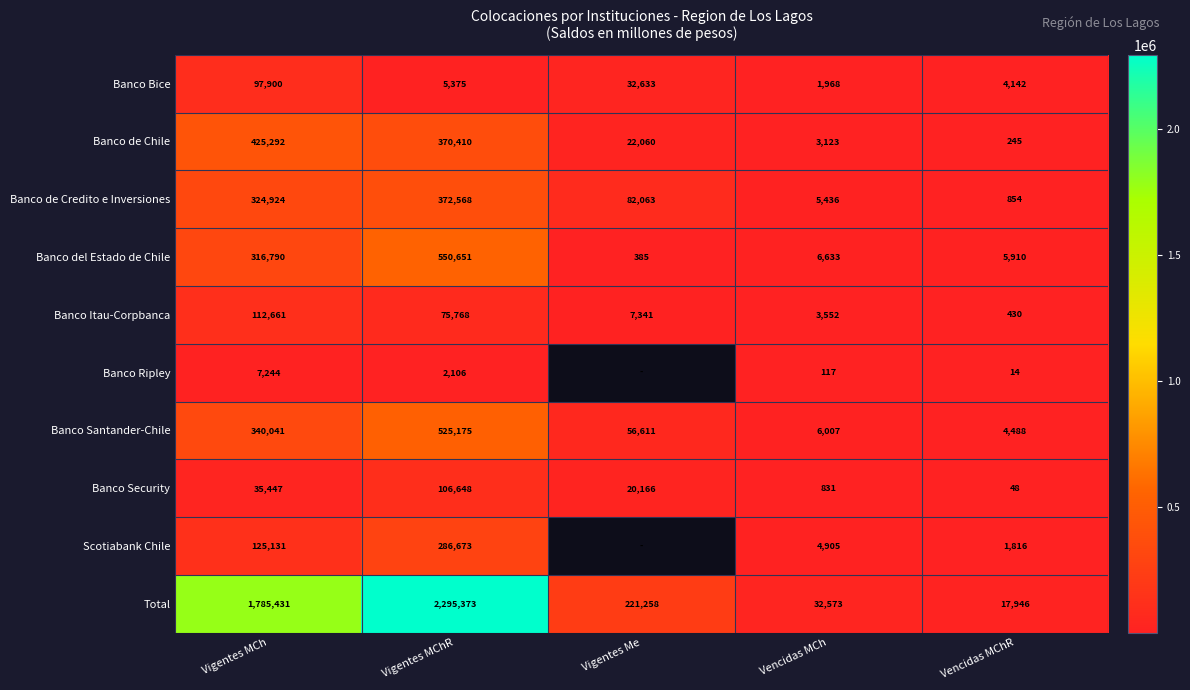

The value of Total at Vigentes MChR is 601329.7. True or false?

False